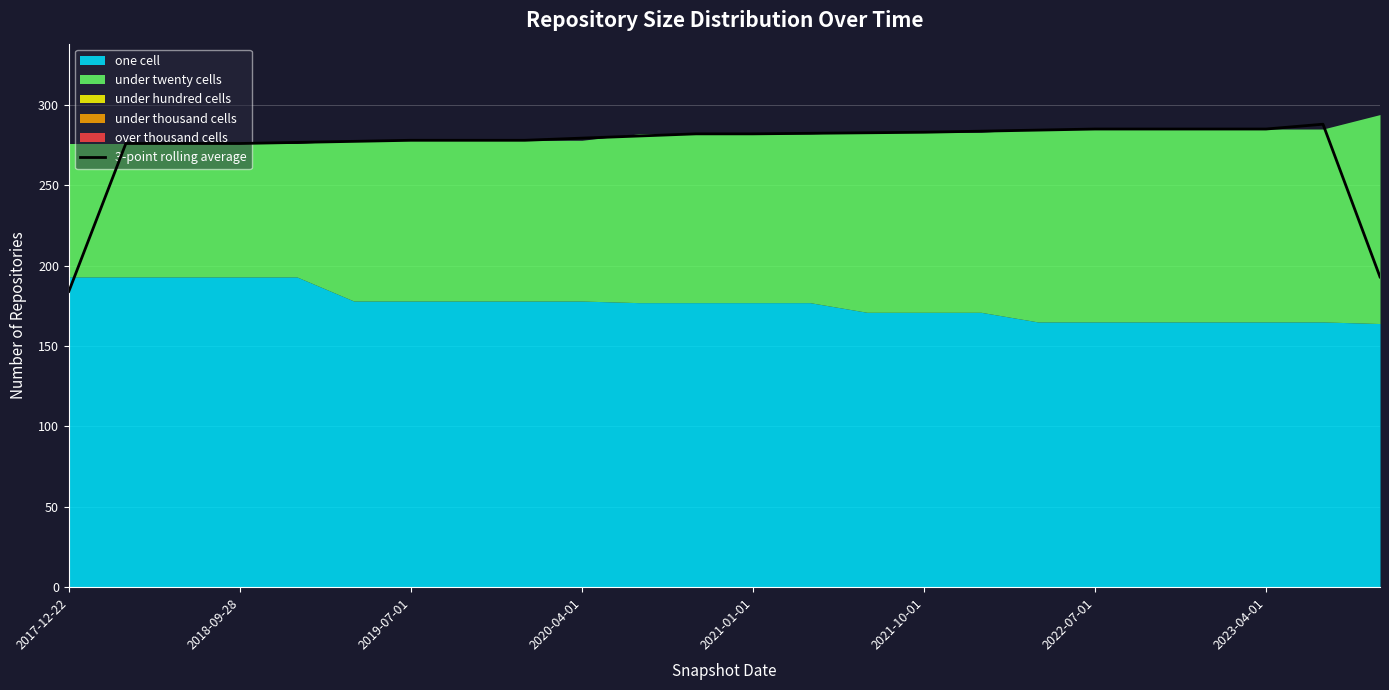

What is the minimum value shown in the chart?

184.0